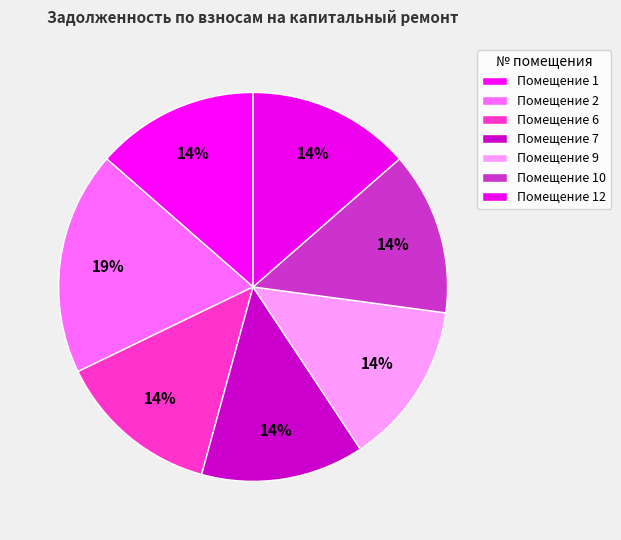

How many slices are in this pie chart?

7